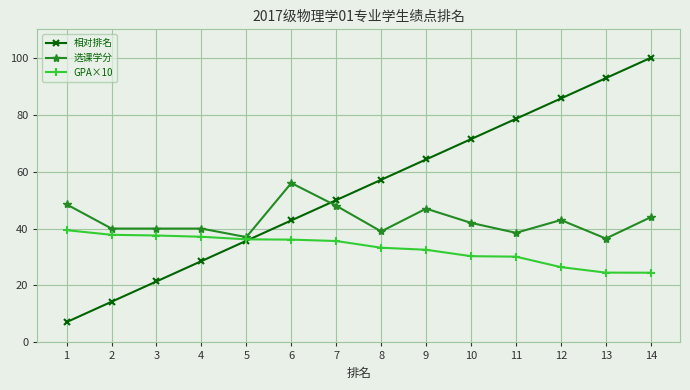

True or false: 选课学分 has more than 2 interior local peaks.

True